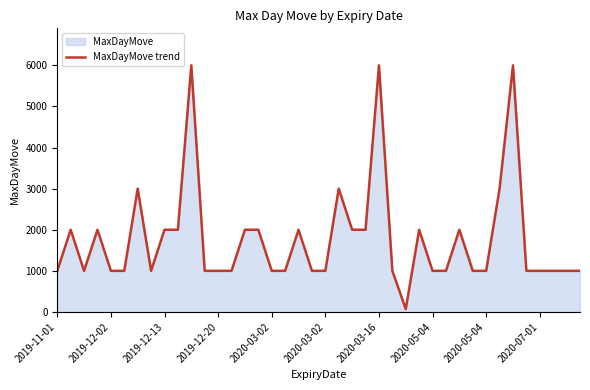

How many interior local valleys (lower than both neighbors) does the data have?

3